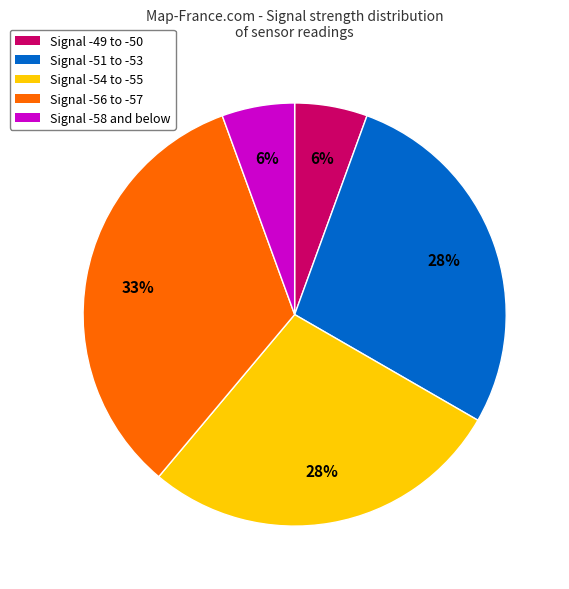

Is there a majority slice in this chart?

No